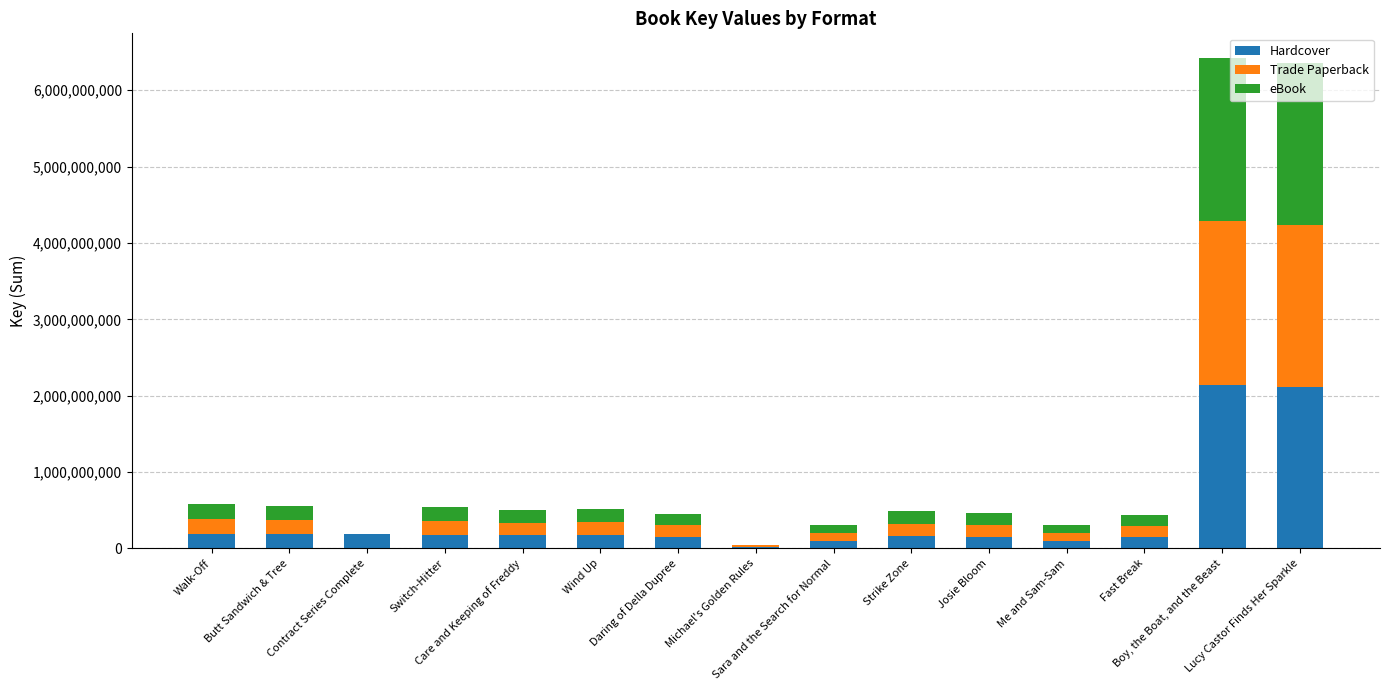

What are all the series names shown in the legend?

Hardcover, Trade Paperback, eBook